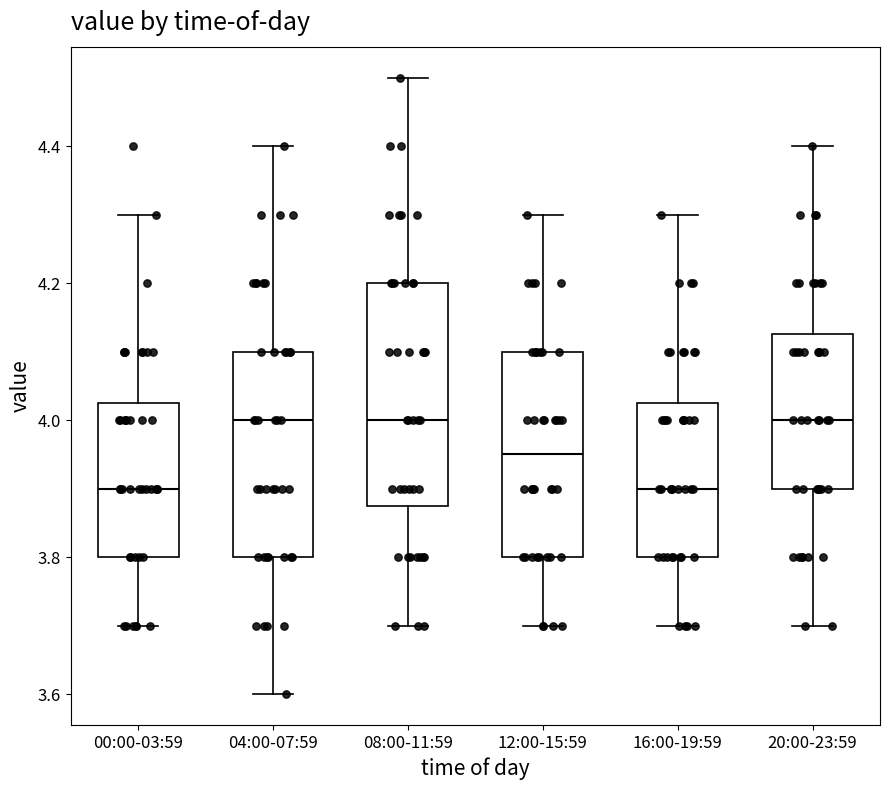

Reading left to right, transcribe this box plot: for each box, give where its median line is, the range the box spans, and where its two whiskers end, as read against the y-axis. The values are not printed on the chart, so give them approximately, as read against the axis.

00:00-03:59: median 3.90, box 3.80 to 4.02, whiskers 3.70 to 4.30
04:00-07:59: median 4.00, box 3.80 to 4.10, whiskers 3.60 to 4.40
08:00-11:59: median 4.00, box 3.88 to 4.20, whiskers 3.70 to 4.50
12:00-15:59: median 3.96, box 3.80 to 4.10, whiskers 3.70 to 4.30
16:00-19:59: median 3.90, box 3.80 to 4.02, whiskers 3.70 to 4.30
20:00-23:59: median 4.00, box 3.90 to 4.12, whiskers 3.70 to 4.40